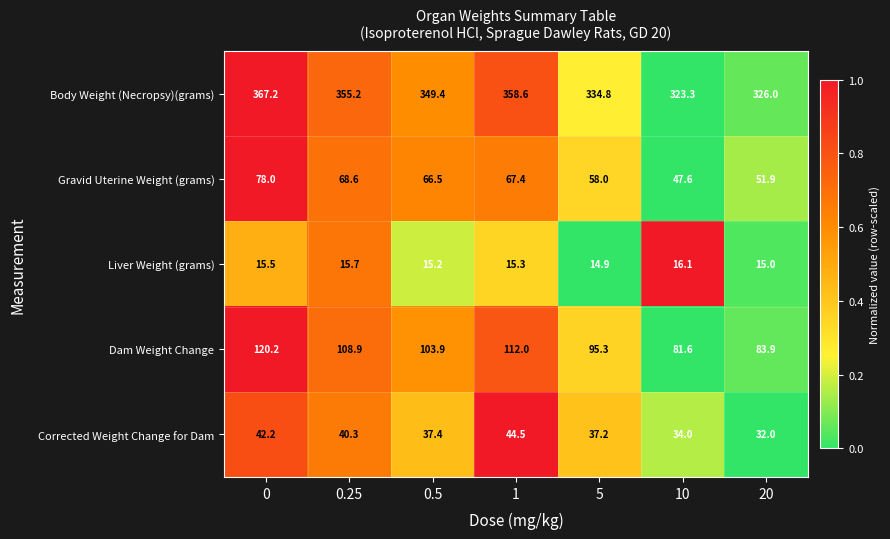

Which series has the largest total across all categories?

Body Weight (Necropsy)(grams)